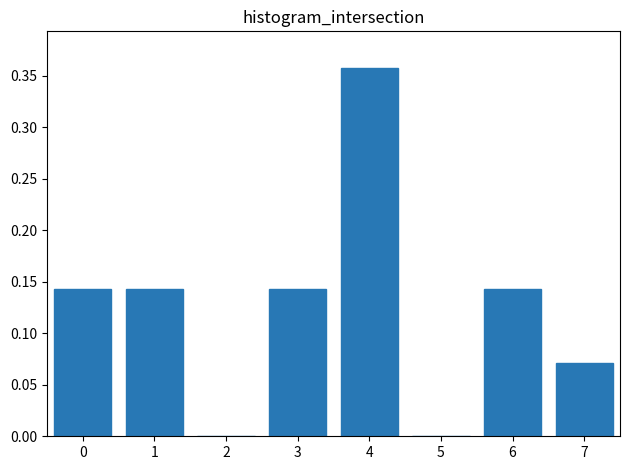

Which category has the highest value across all series?

4